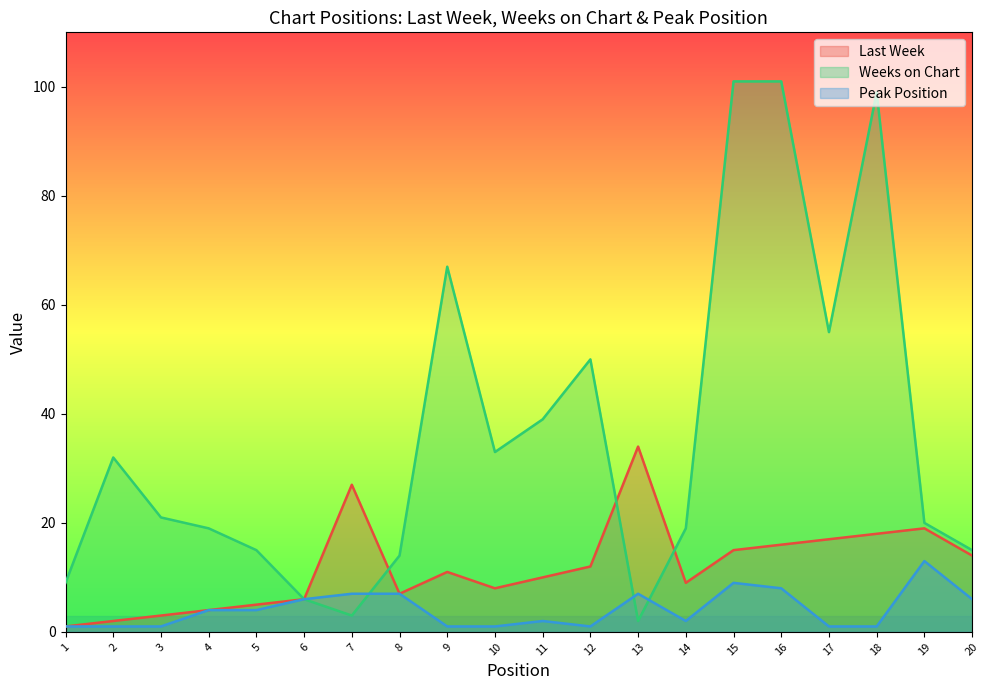

Which has a higher value, 6 or 19?

19